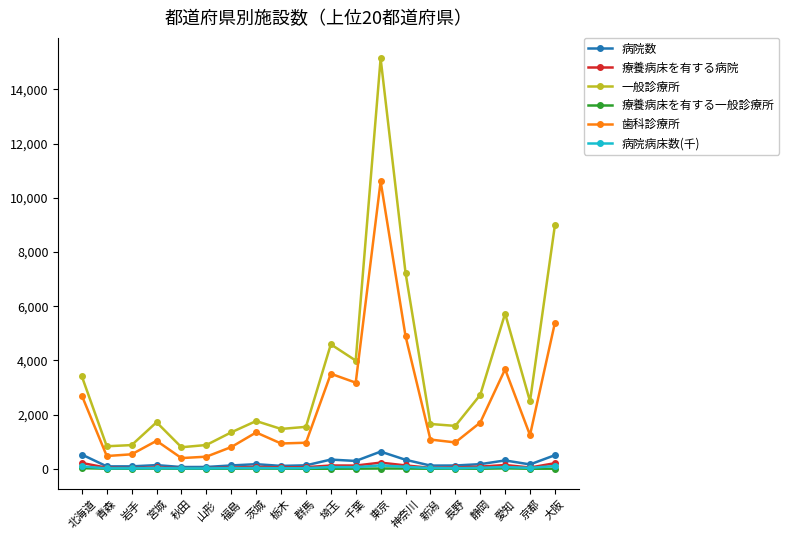

What is the difference between the maximum and minimum values in the 病院病床数(千) series?

111.1